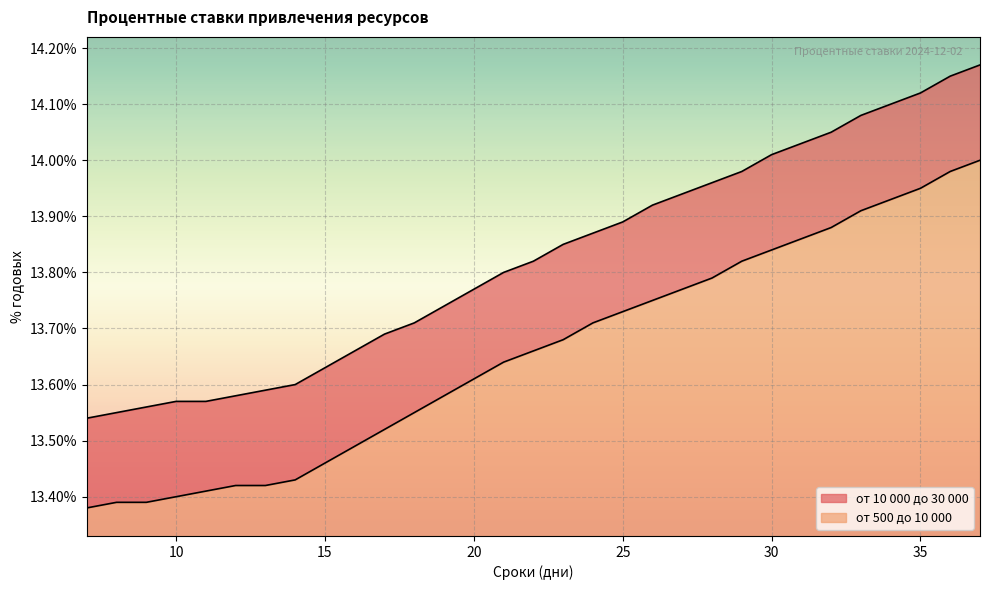

List the series in order of their peak value, highest first.

от 10 000 до 30 000, от 500 до 10 000